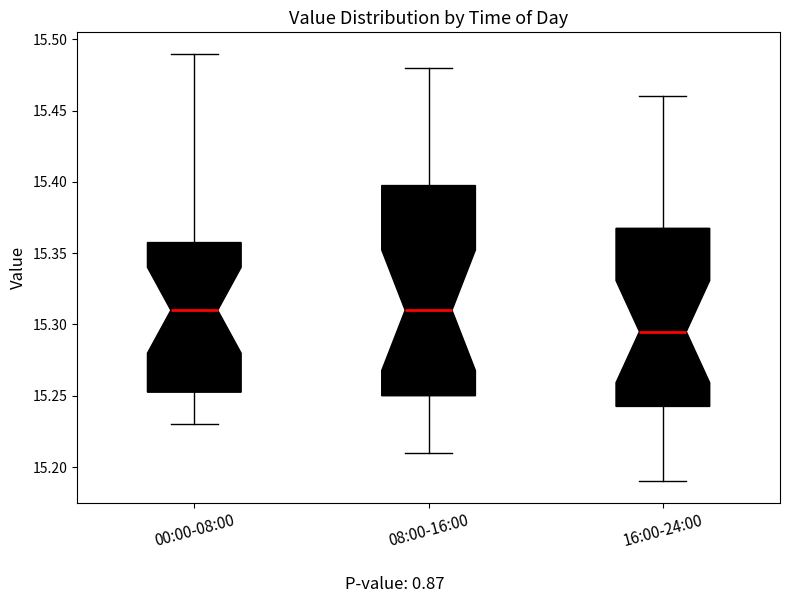

Reading left to right, read every box against the y-axis: the position of its median line, the range the box covers, and the ends of its whiskers. The values are not printed on the chart, so give them approximately, as read against the axis.

00:00-08:00: median 15.310, box 15.255 to 15.360, whiskers 15.230 to 15.490
08:00-16:00: median 15.310, box 15.250 to 15.400, whiskers 15.210 to 15.480
16:00-24:00: median 15.295, box 15.245 to 15.370, whiskers 15.190 to 15.460